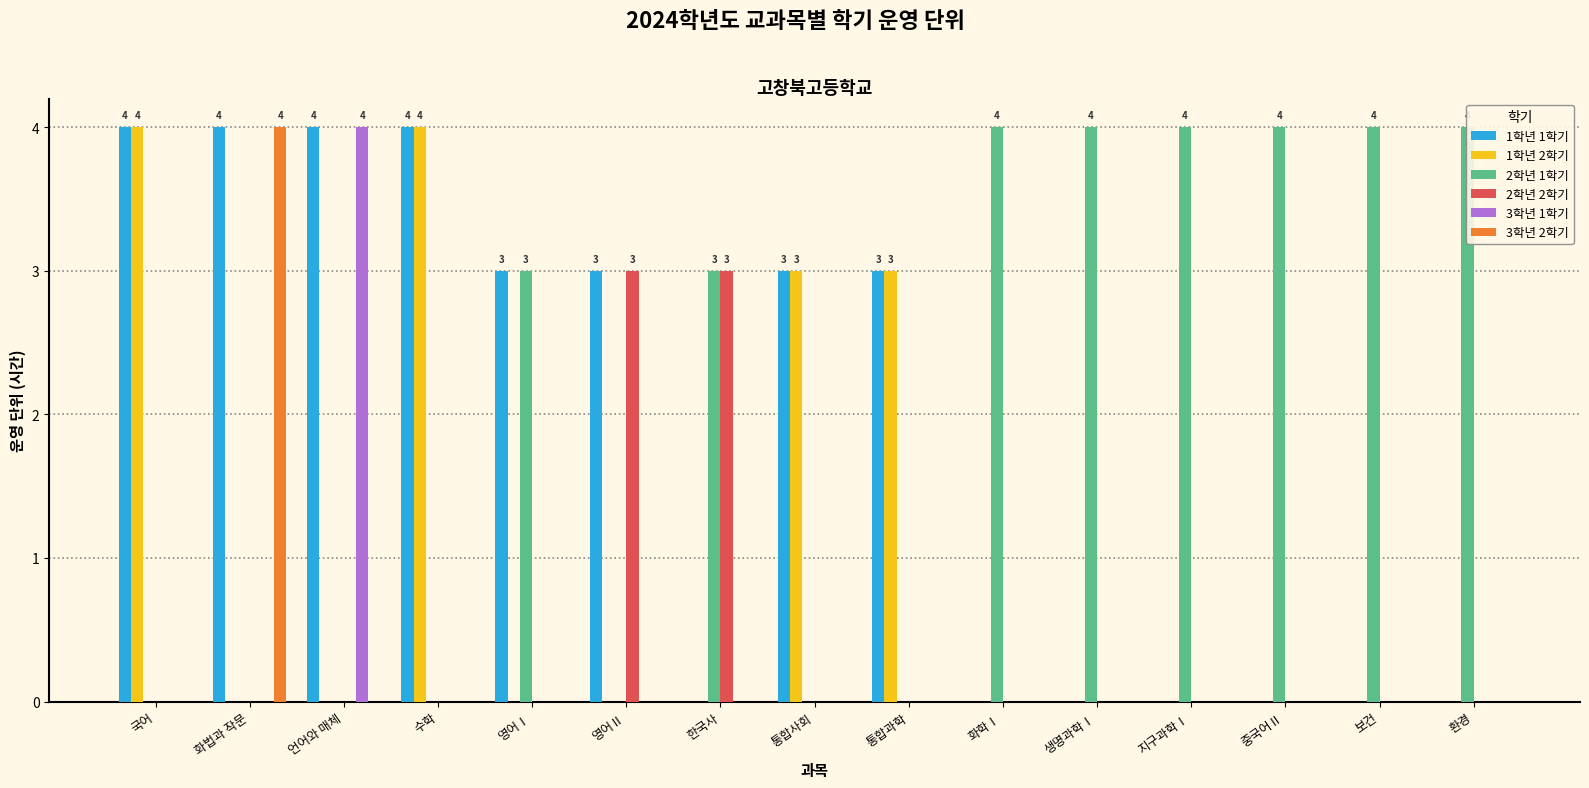

Reading left to right, list all the values displayed in this chart.

1학년 1학기: 국어=4	화법과 작문=4	언어와 매체=4	수학=4	영어Ⅰ=3	영어Ⅱ=3	한국사=0	통합사회=3	통합과학=3	화학Ⅰ=0	생명과학Ⅰ=0	지구과학Ⅰ=0	중국어Ⅱ=0	보건=0	환경=0
1학년 2학기: 국어=4	화법과 작문=0	언어와 매체=0	수학=4	영어Ⅰ=0	영어Ⅱ=0	한국사=0	통합사회=3	통합과학=3	화학Ⅰ=0	생명과학Ⅰ=0	지구과학Ⅰ=0	중국어Ⅱ=0	보건=0	환경=0
2학년 1학기: 국어=0	화법과 작문=0	언어와 매체=0	수학=0	영어Ⅰ=3	영어Ⅱ=0	한국사=3	통합사회=0	통합과학=0	화학Ⅰ=4	생명과학Ⅰ=4	지구과학Ⅰ=4	중국어Ⅱ=4	보건=4	환경=4
2학년 2학기: 국어=0	화법과 작문=0	언어와 매체=0	수학=0	영어Ⅰ=0	영어Ⅱ=3	한국사=3	통합사회=0	통합과학=0	화학Ⅰ=0	생명과학Ⅰ=0	지구과학Ⅰ=0	중국어Ⅱ=0	보건=0	환경=0
3학년 1학기: 국어=0	화법과 작문=0	언어와 매체=4	수학=0	영어Ⅰ=0	영어Ⅱ=0	한국사=0	통합사회=0	통합과학=0	화학Ⅰ=0	생명과학Ⅰ=0	지구과학Ⅰ=0	중국어Ⅱ=0	보건=0	환경=0
3학년 2학기: 국어=0	화법과 작문=4	언어와 매체=0	수학=0	영어Ⅰ=0	영어Ⅱ=0	한국사=0	통합사회=0	통합과학=0	화학Ⅰ=0	생명과학Ⅰ=0	지구과학Ⅰ=0	중국어Ⅱ=0	보건=0	환경=0